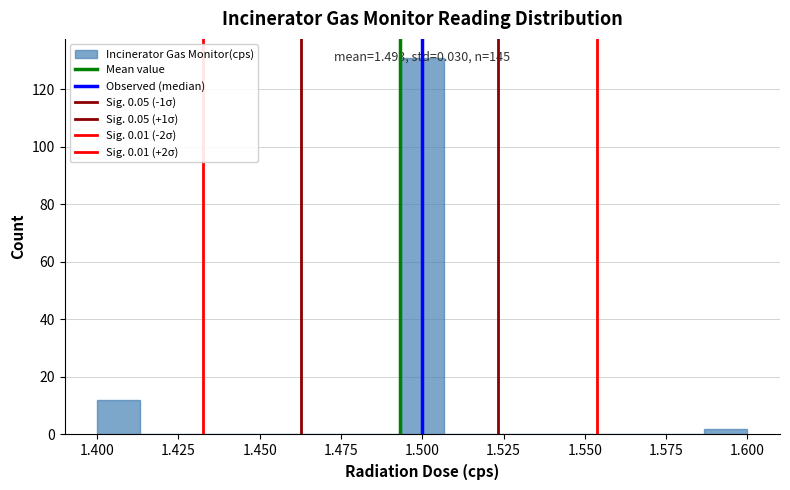

Read against the x-axis, roughly where is the centre of the tallest bar?

1.500